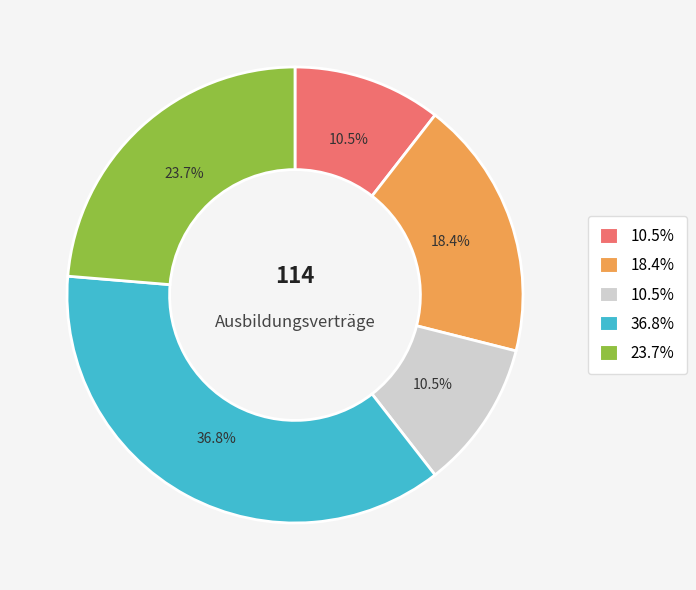

Does any single category account for the majority?

No